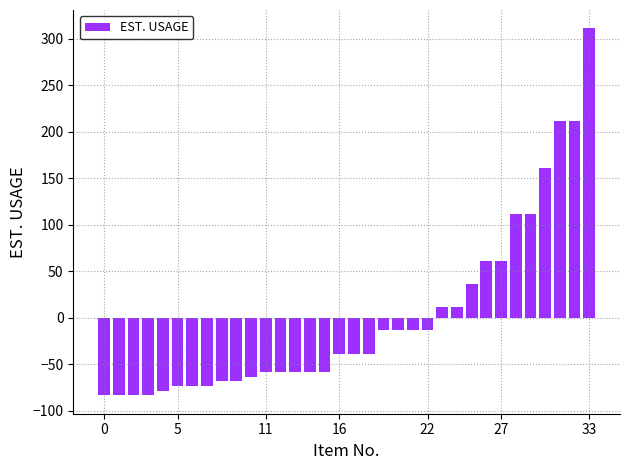

How many values are below zero?

23